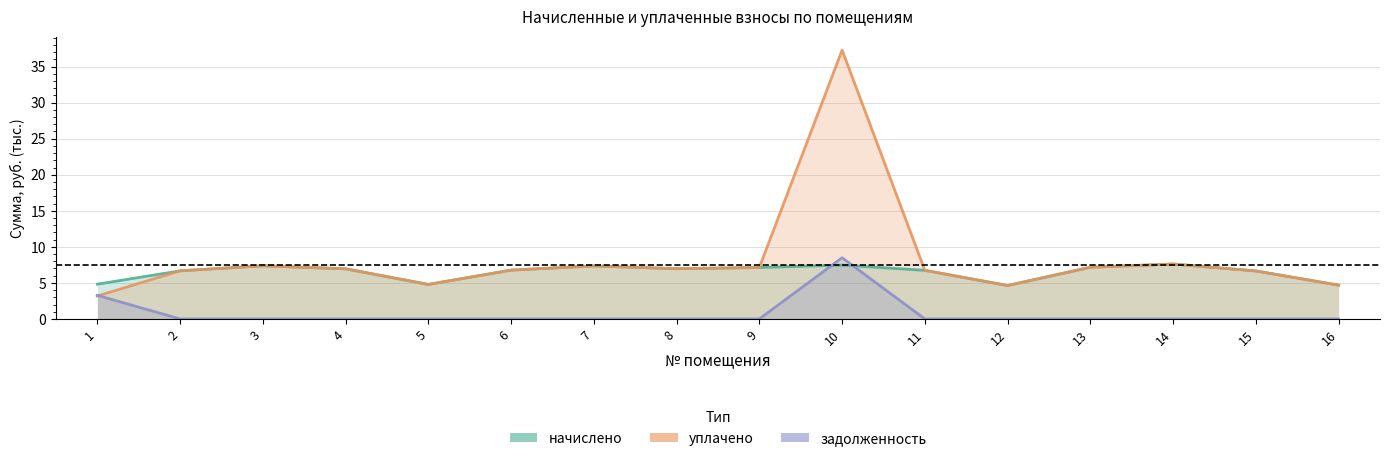

True or false: уплачено and начислено intersect in this chart.

False